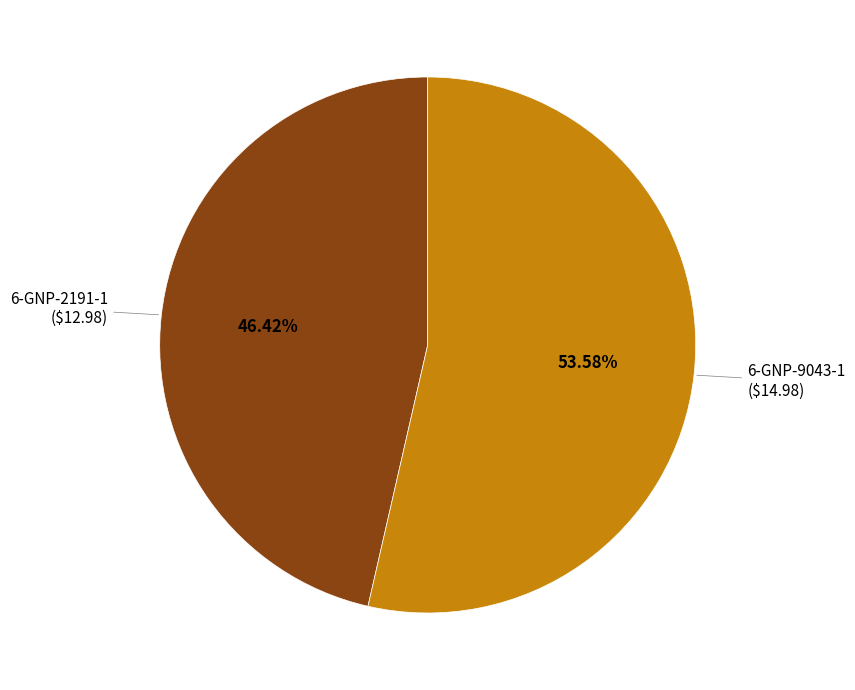

True or false: 6-GNP-9043-1 accounts for 54% of the total.

True